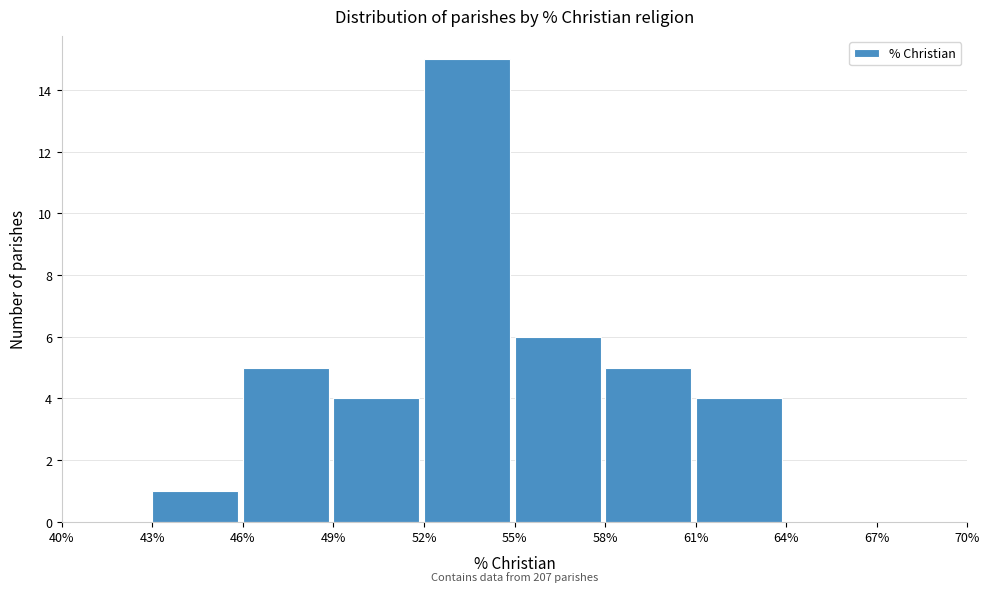

Over which range of the x-axis is the bar tallest?

52% to 55%